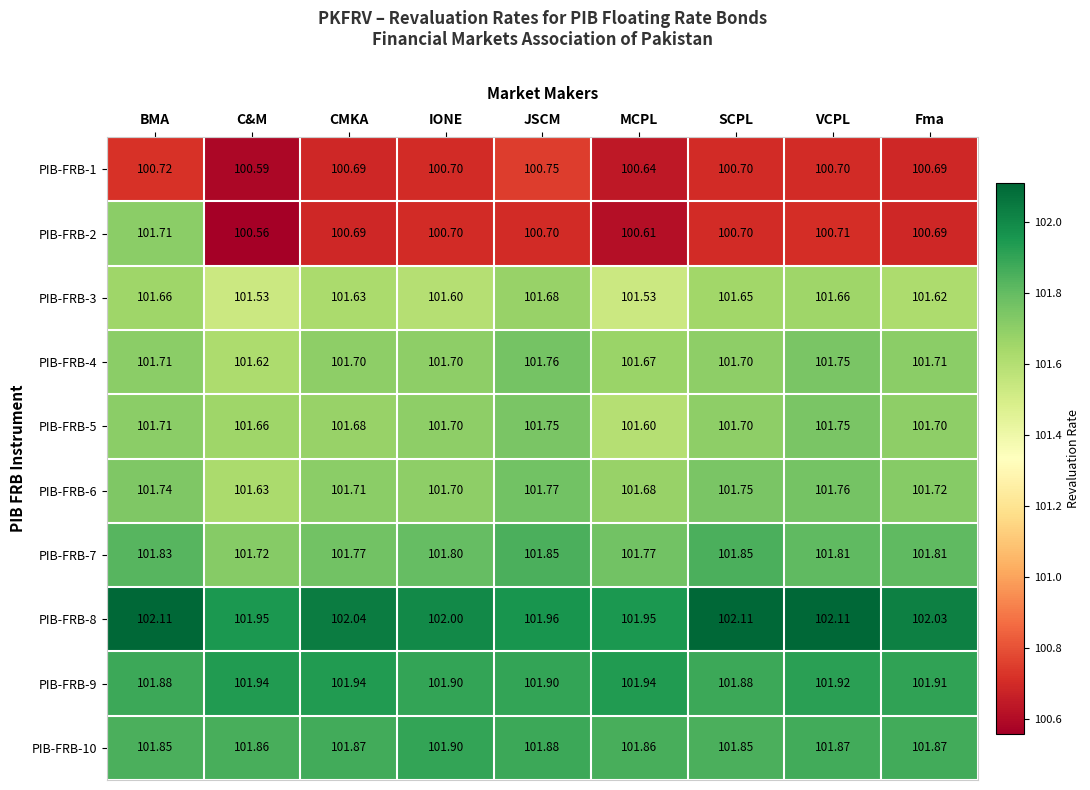

What is the maximum value shown in the chart?

102.1